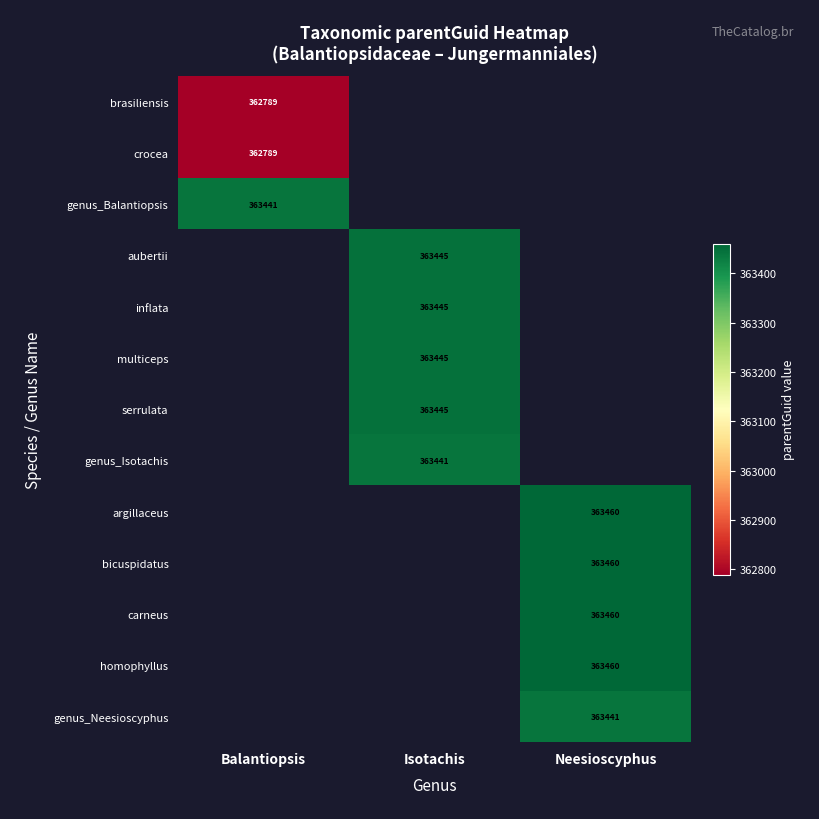

List the series in order of their peak value, lowest first.

brasiliensis, crocea, genus_Balantiopsis, genus_Isotachis, genus_Neesioscyphus, aubertii, inflata, multiceps, serrulata, argillaceus, bicuspidatus, carneus, homophyllus